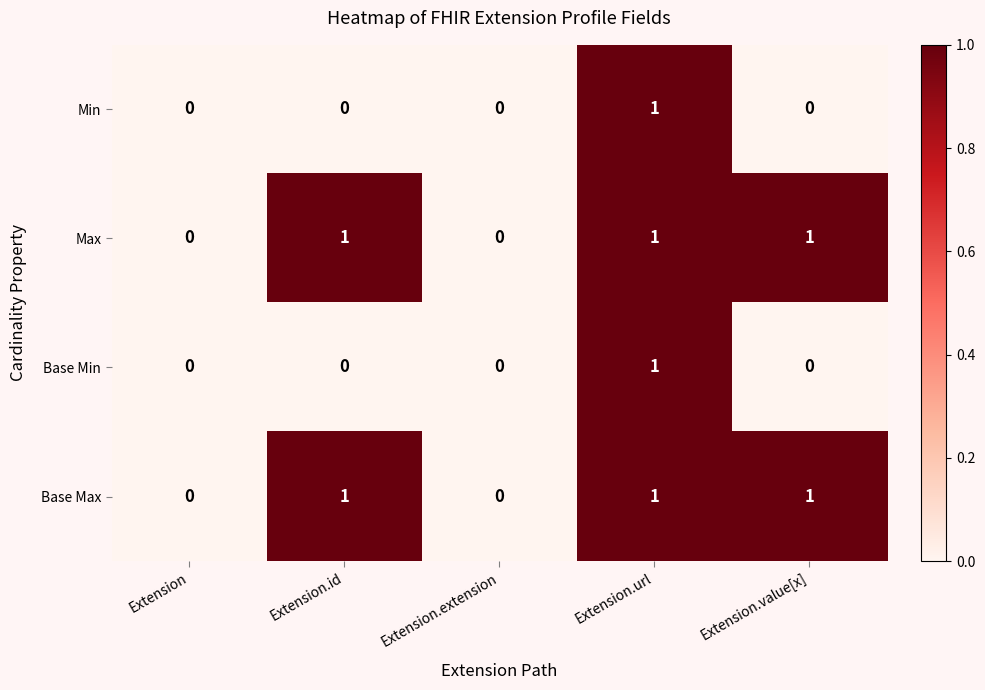

The value of Base Min at Extension.url is 2. True or false?

False